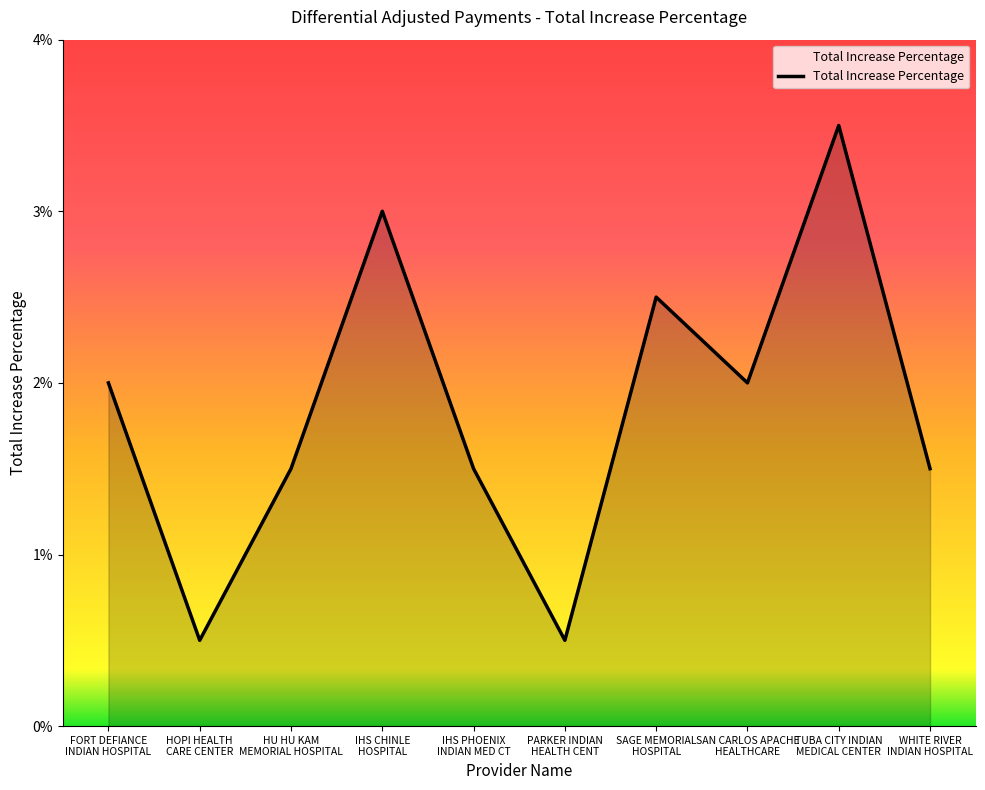

Does the chart have visible grid lines?

No